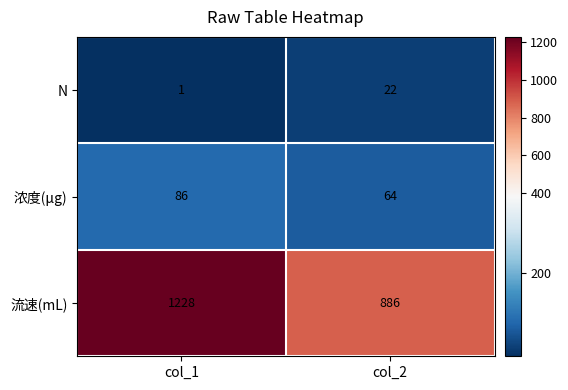

The value of 浓度(μg) at col_1 is 137. True or false?

False